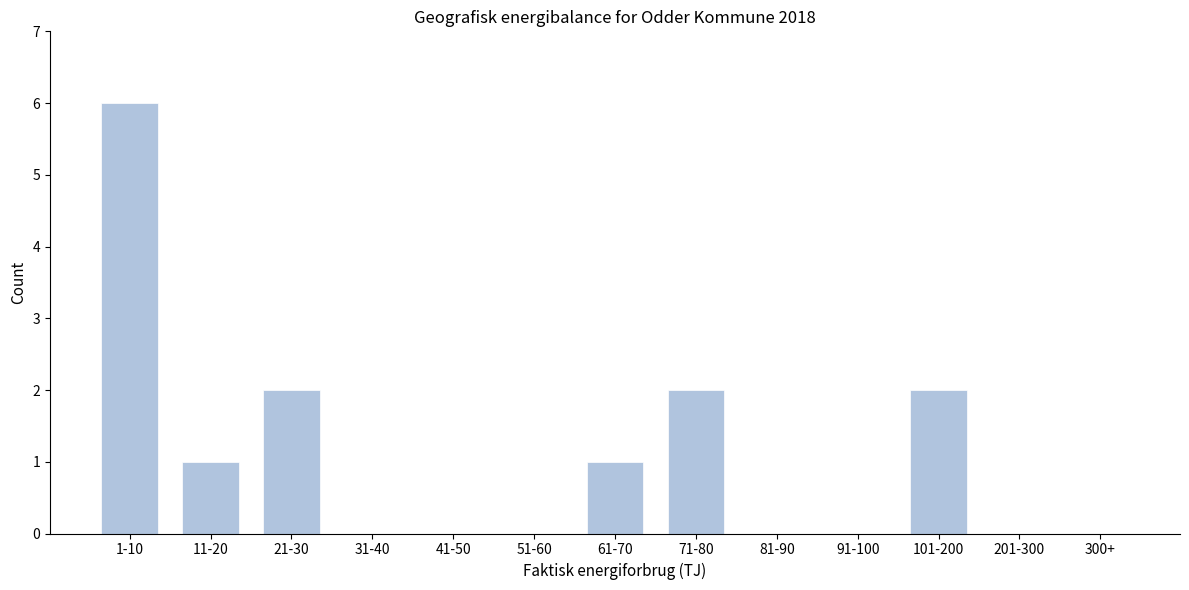

Reading left to right, list all the values displayed in this chart.

1-10=6	11-20=1	21-30=2	31-40=0	41-50=0	51-60=0	61-70=1	71-80=2	81-90=0	91-100=0	101-200=2	201-300=0	300+=0